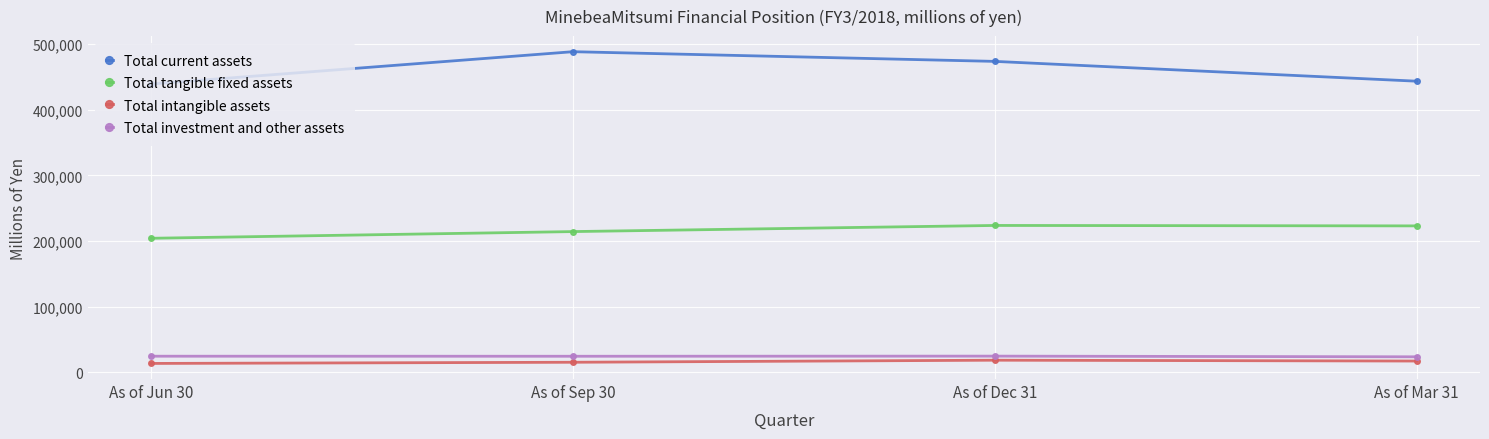

What is the difference between the maximum and minimum values in the Total tangible fixed assets series?

19561